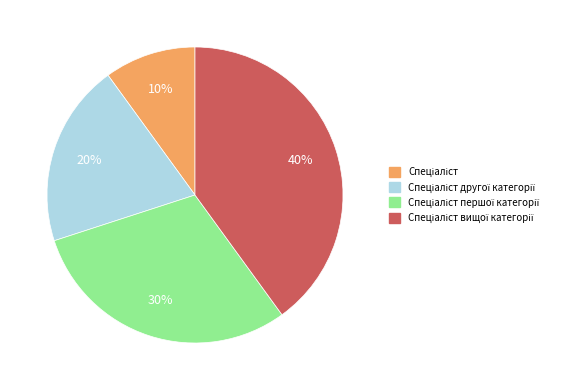

To the nearest percent, what is the average slice percentage?

25%